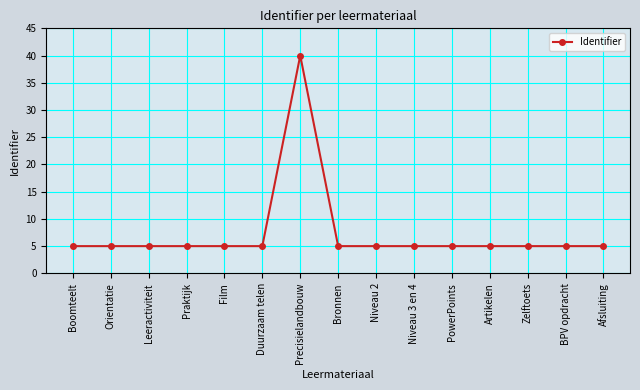

What is the change in value from Praktijk to Precisielandbouw?

+35.0